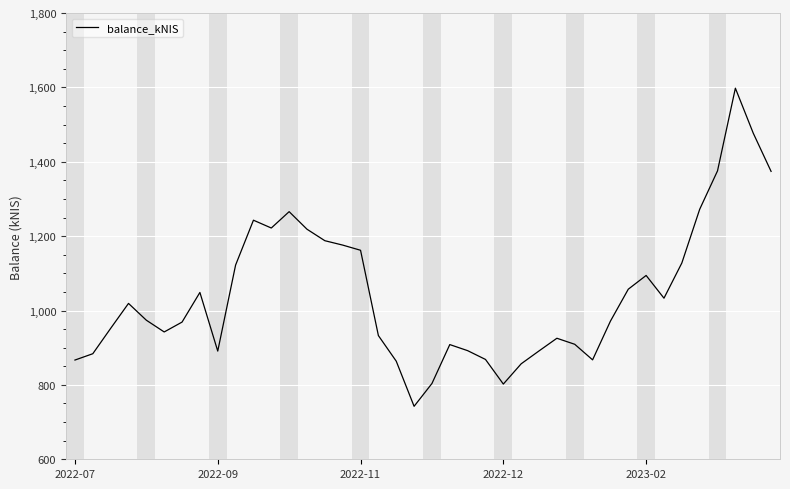

What is the difference between the maximum and minimum values?

855.4